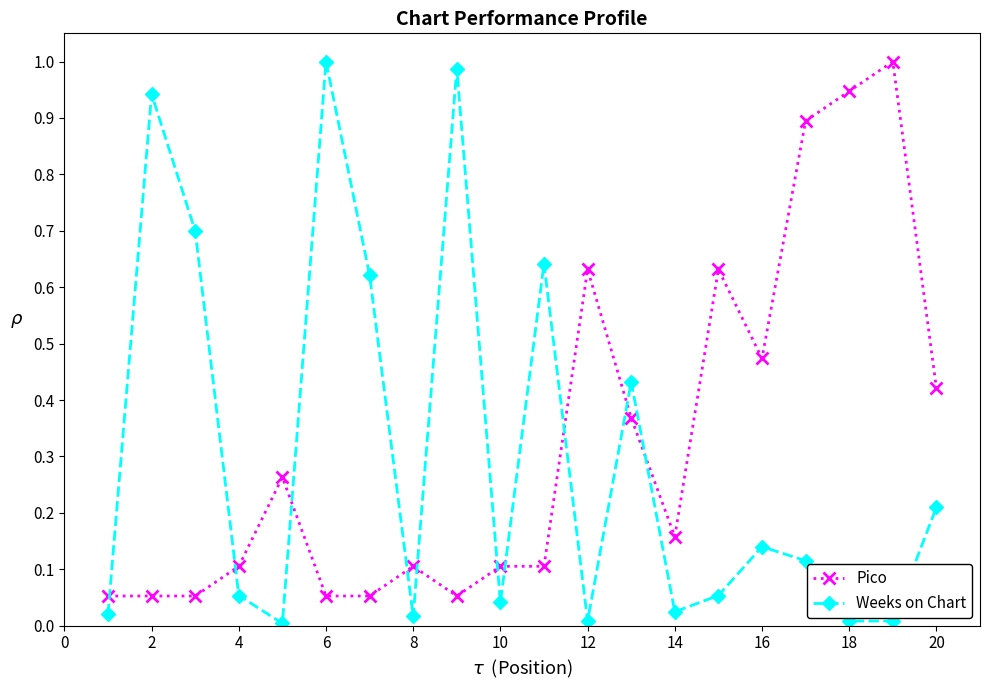

How many interior local peaks does the Weeks on Chart series have?

6